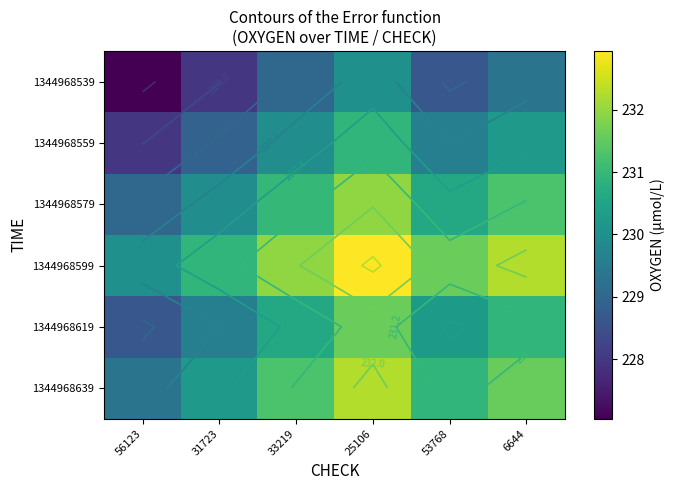

What is the difference between the 1344968559 values at 31723 and 56123?

0.9